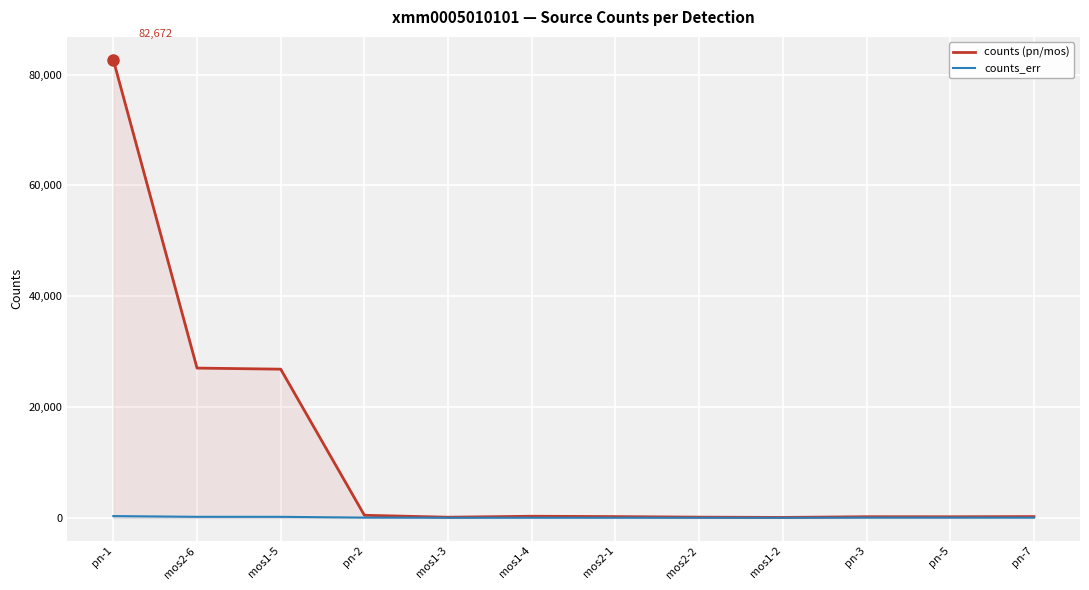

What is the average value of the counts (pn/mos) series?

11538.6